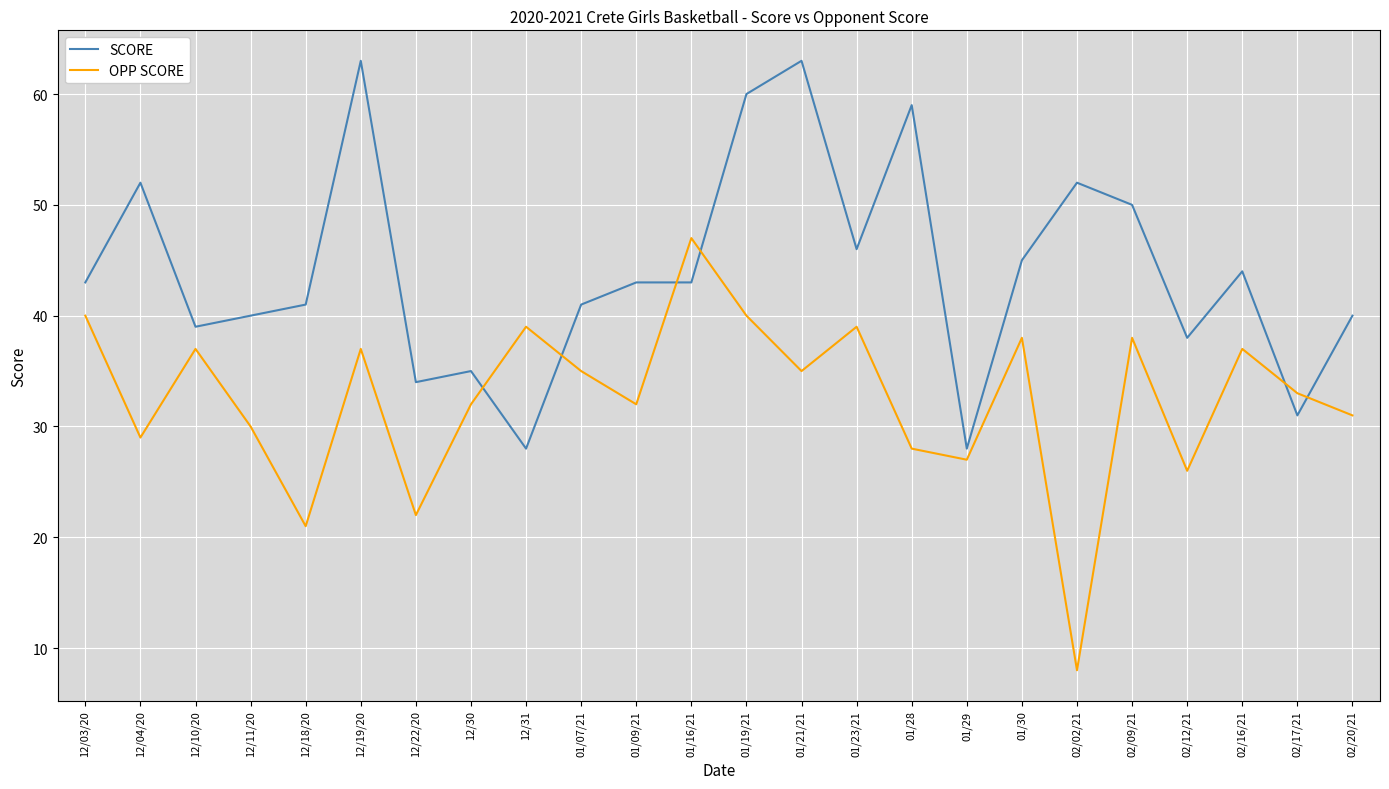

Which series has the largest total across all categories?

SCORE